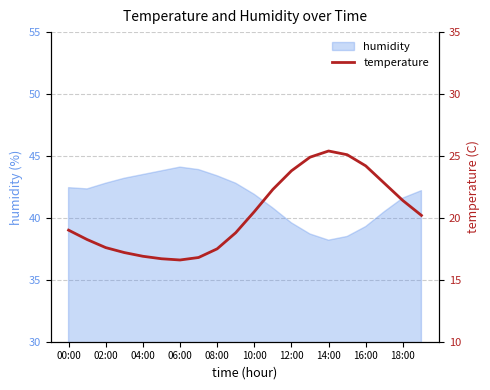

The humidity series shows 26.6 at 18:00. True or false?

False